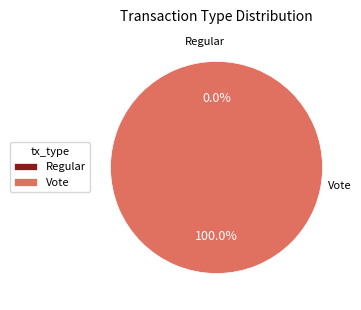

To the nearest percent, what portion does Vote represent?

100%